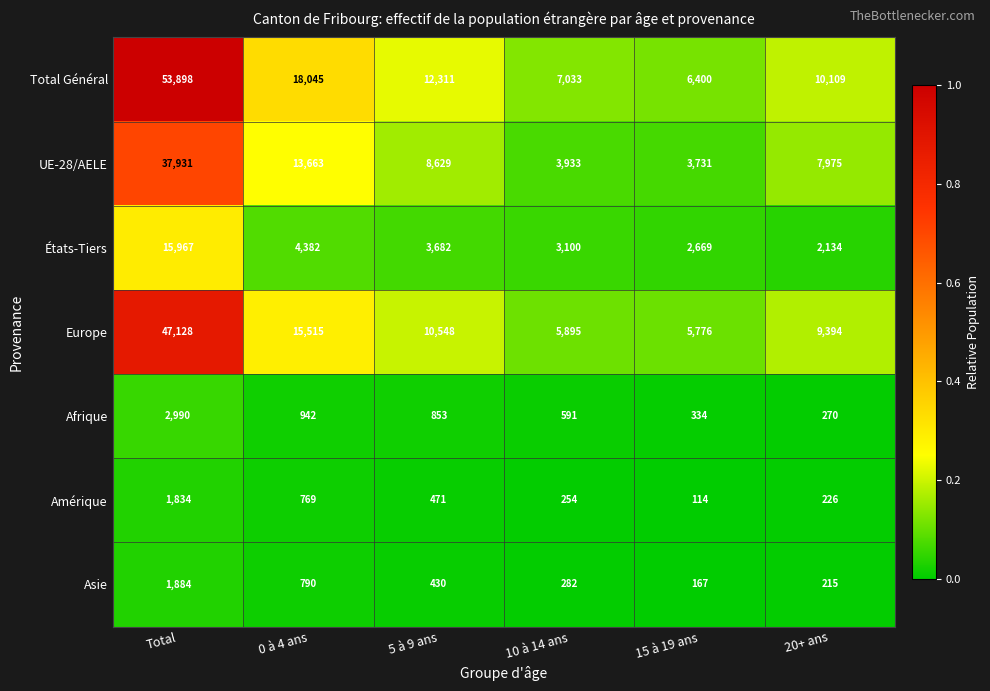

What is the spread (max minus min) of values at 0 à 4 ans?

17276